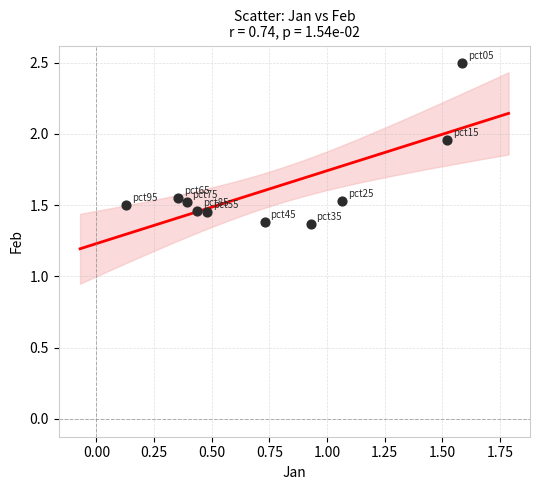

What is the average Y value?

1.6